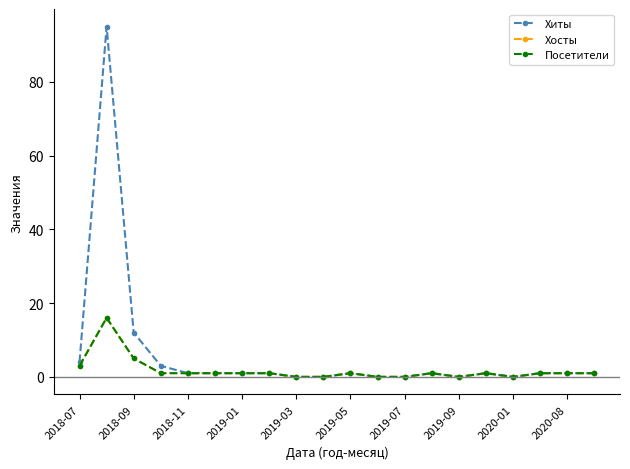

At how many categories does at least one series exceed 50?

1